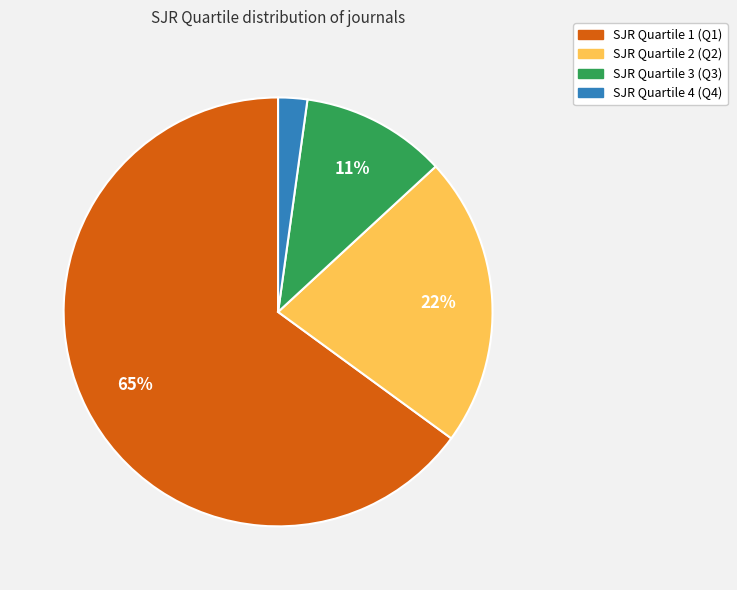

Is there a majority slice in this chart?

Yes